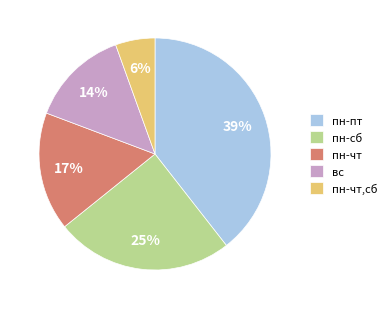

Is there a majority slice in this chart?

No